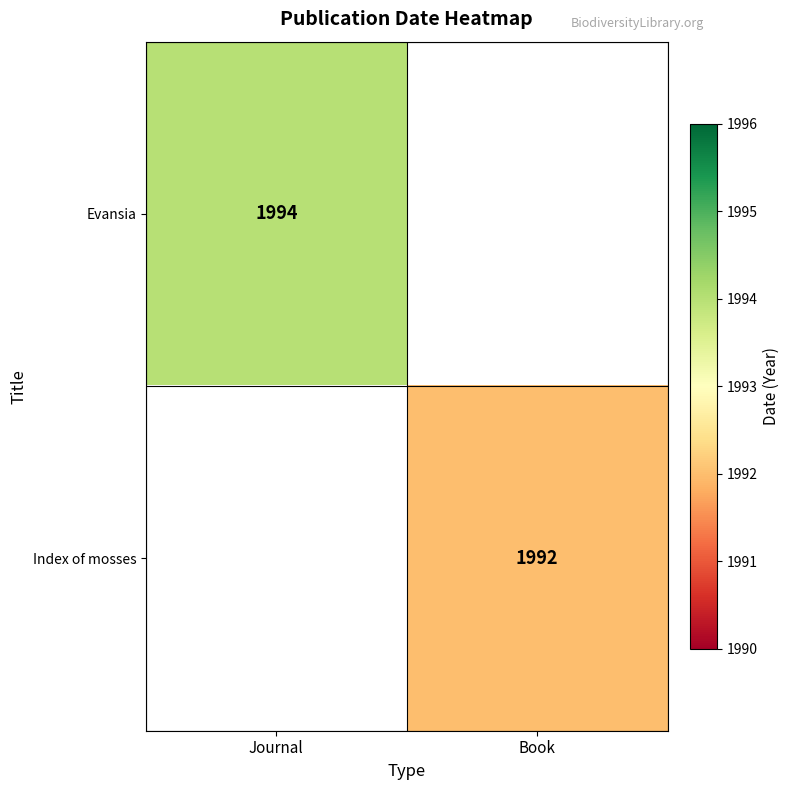

Is the value of Index of mosses at Book greater than the value of Evansia at Journal?

No